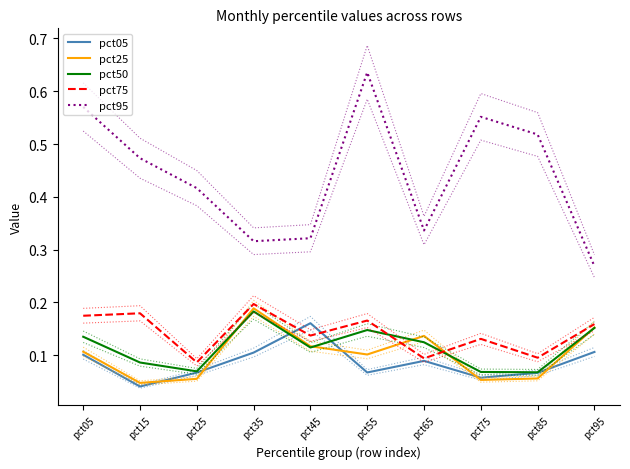

Which label corresponds to the smallest value in the chart?

pct15